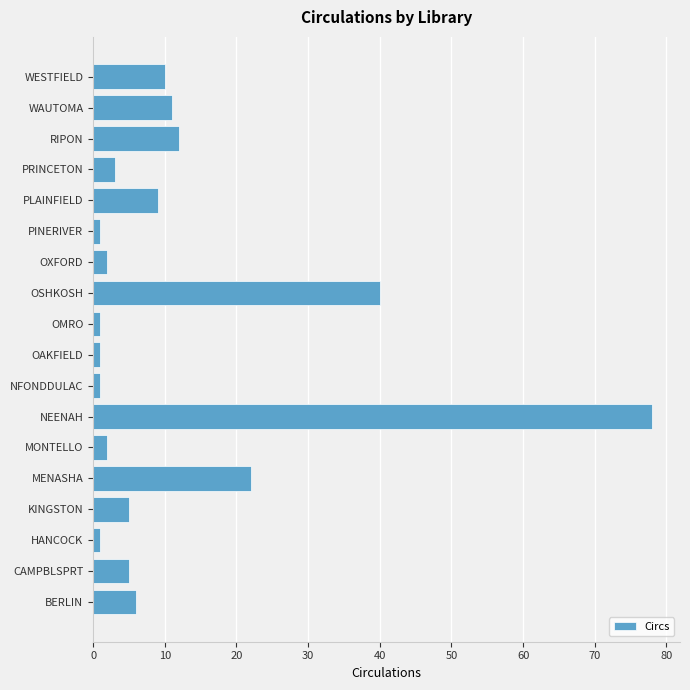

How many bars are there in total?

18